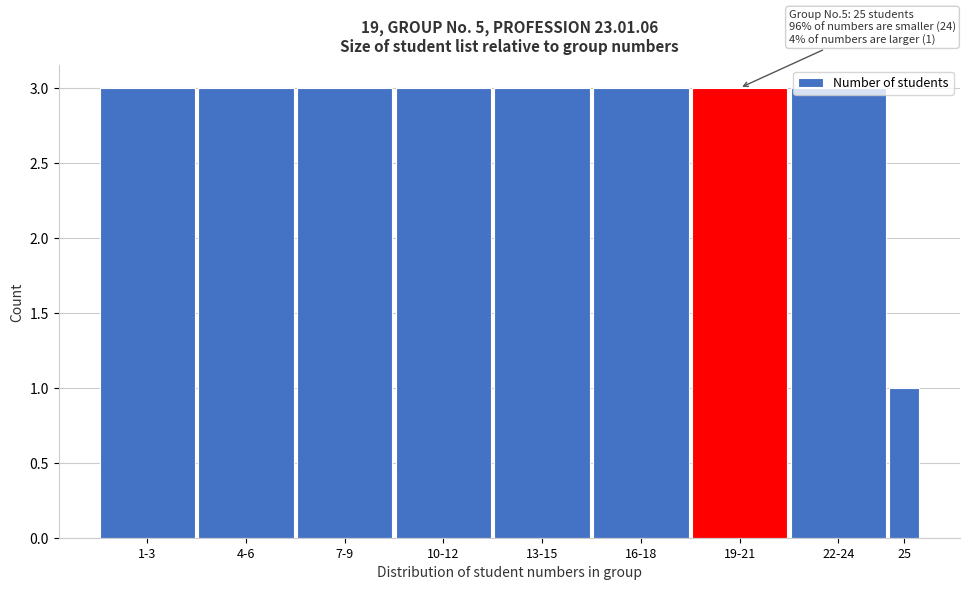

What is the label of the 7th bar from the right?

7-9